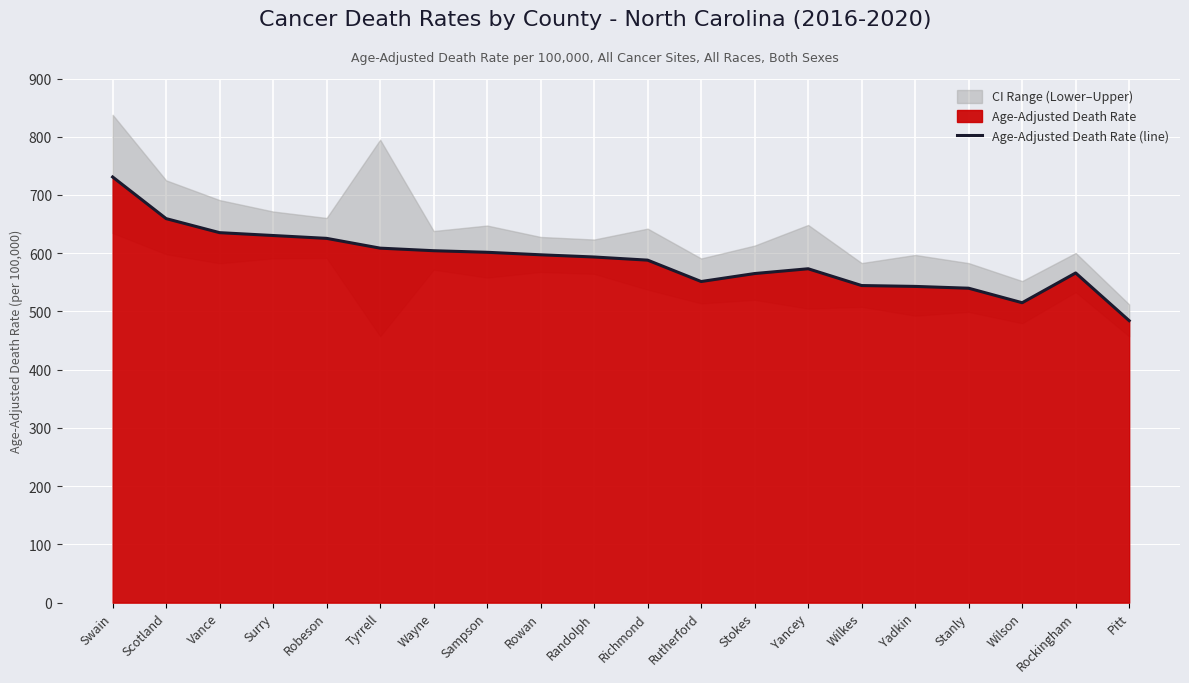

Count the number of categories in the chart.

20